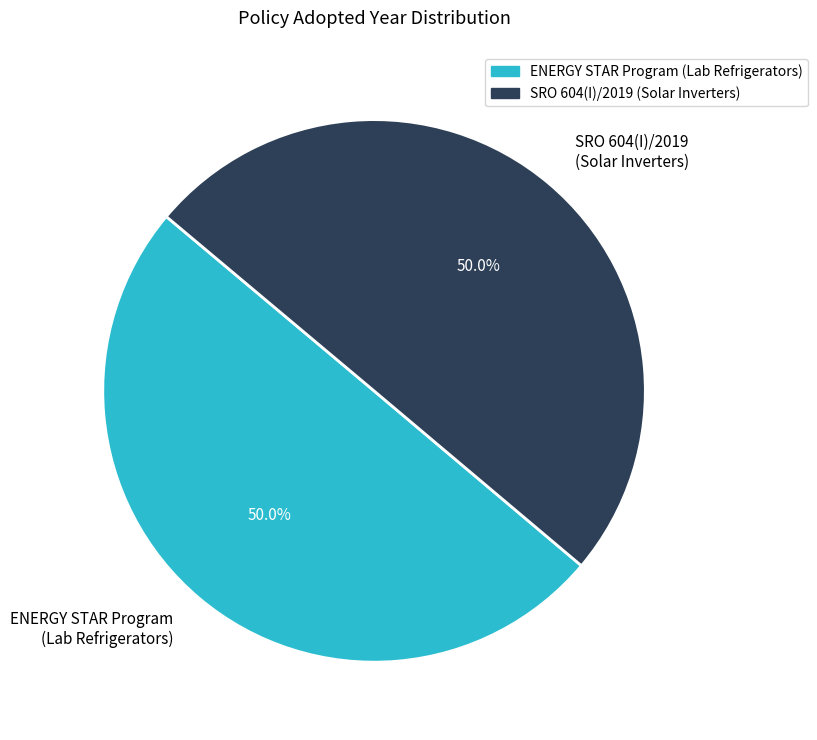

Combined, do ENERGY STAR Program (Lab Refrigerators) and SRO 604(I)/2019 (Solar Inverters) account for over 50%?

Yes